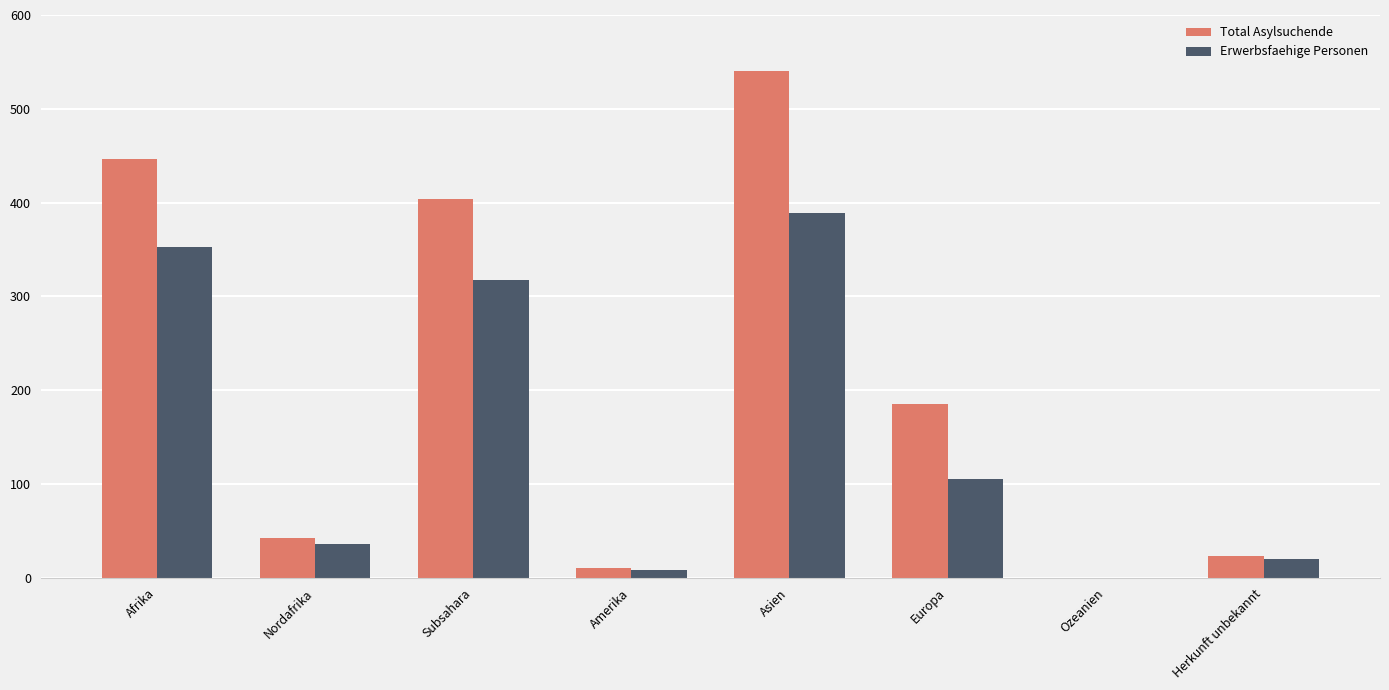

True or false: Total Asylsuchende has a value of 185 at Europa.

True